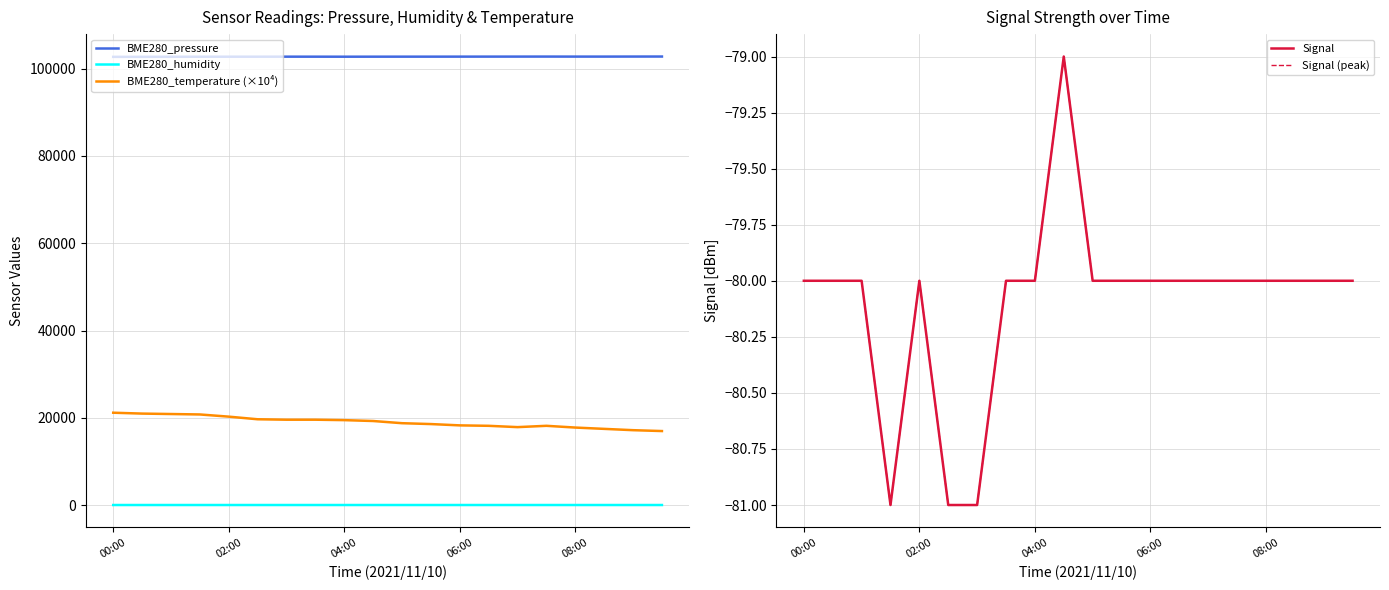

True or false: BME280_humidity and BME280_temperature (×10⁴) intersect in this chart.

False